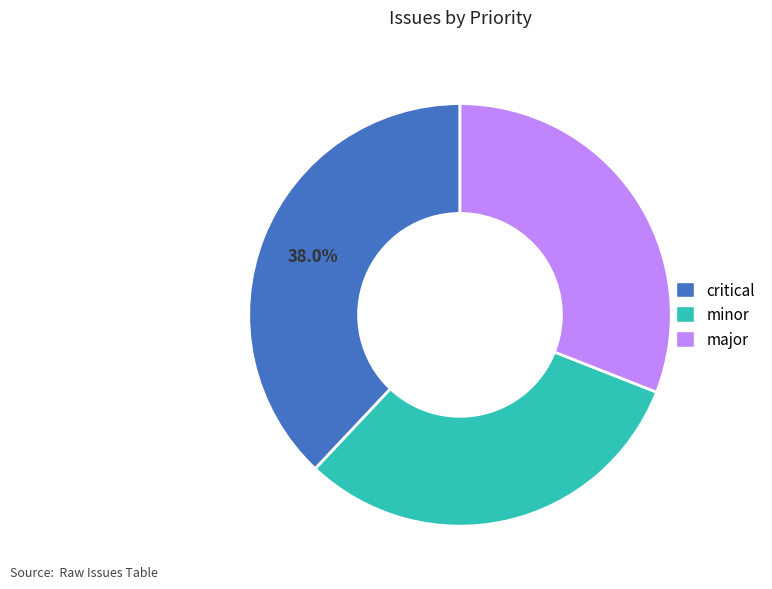

To the nearest percent, what is the combined percentage of major and critical?

69%